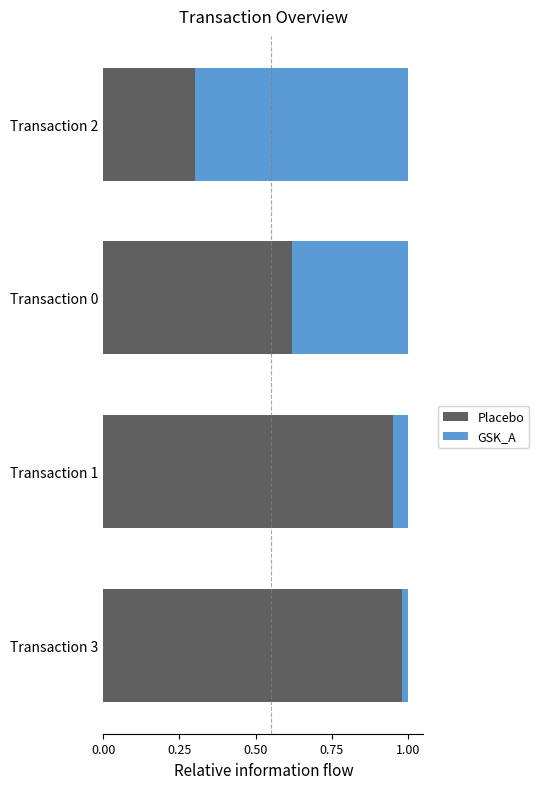

At which label does Placebo reach its minimum?

Transaction 2